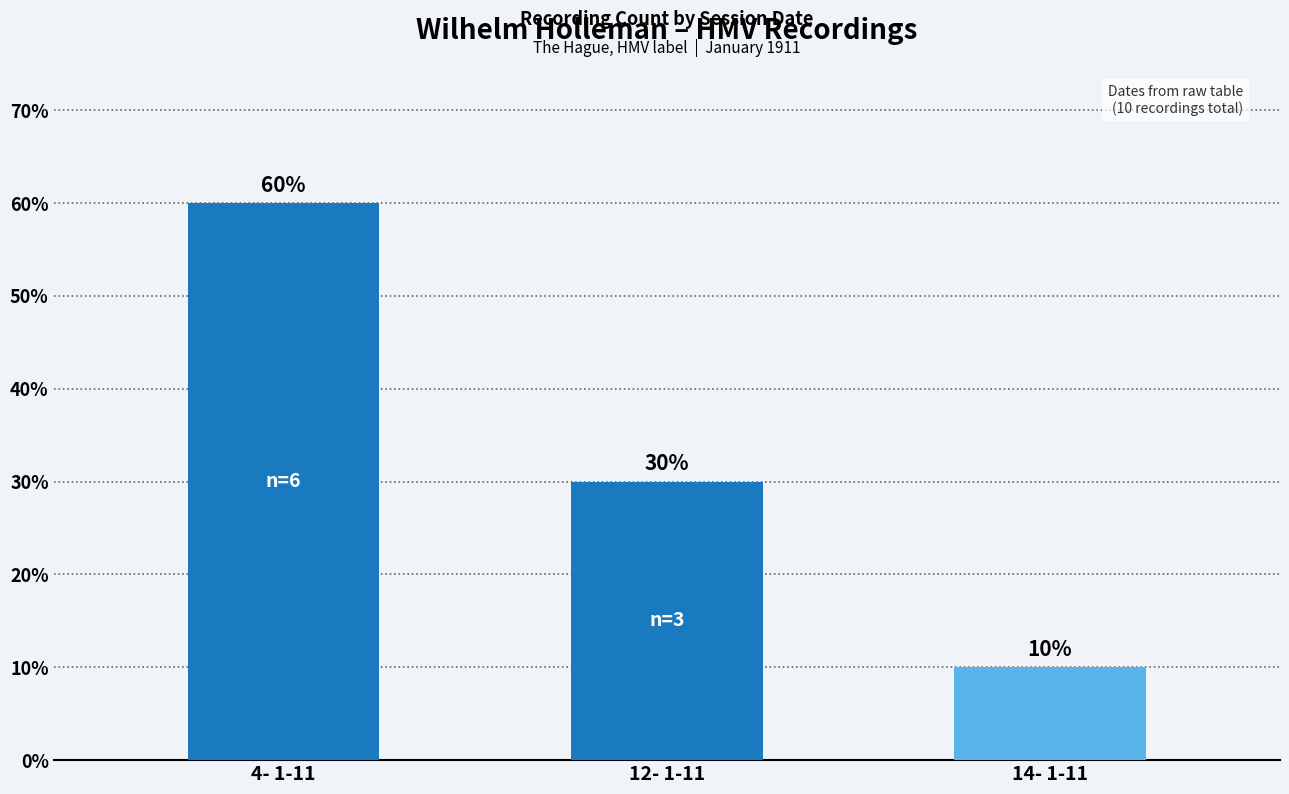

What is the change in value from 12- 1-11 to 14- 1-11?

-20